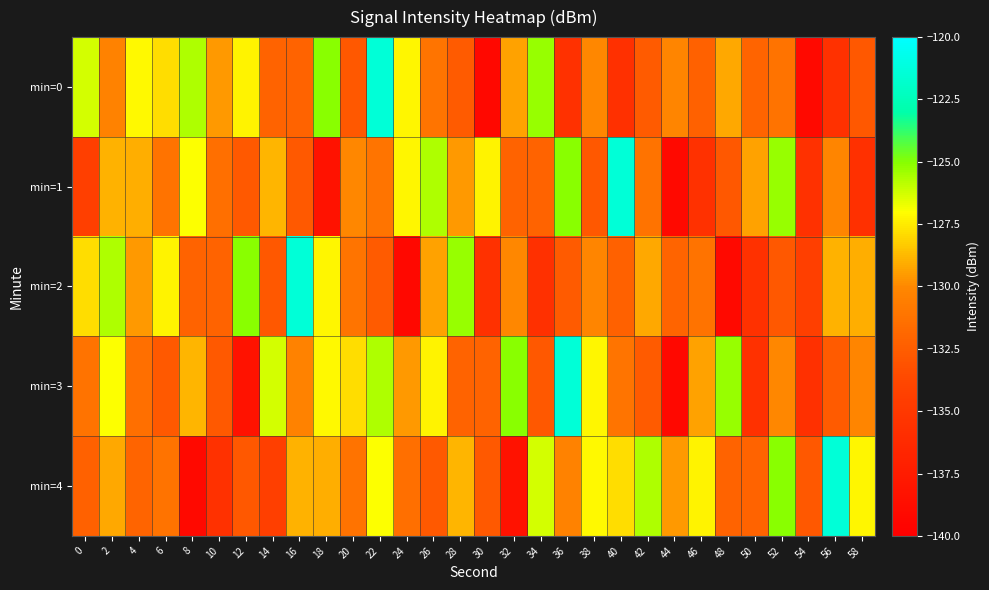

Rank the series at 22 from lowest to highest value.

min=2, min=1, min=4, min=3, min=0